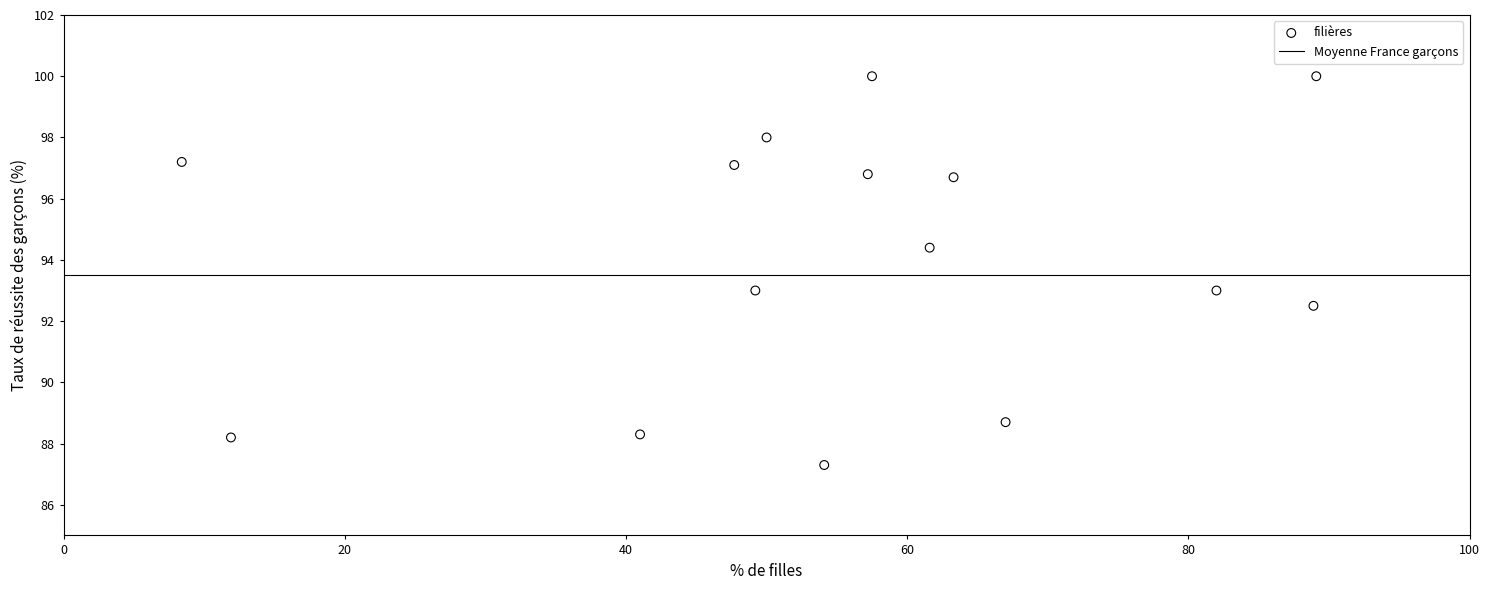

What is the range of Y values (max minus min)?

12.7